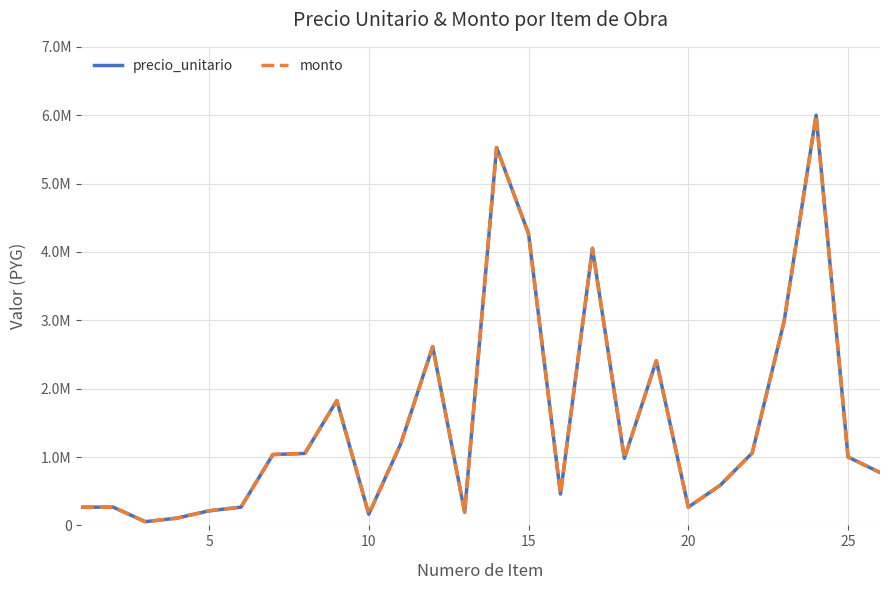

What is the average value of the monto series?

1523816